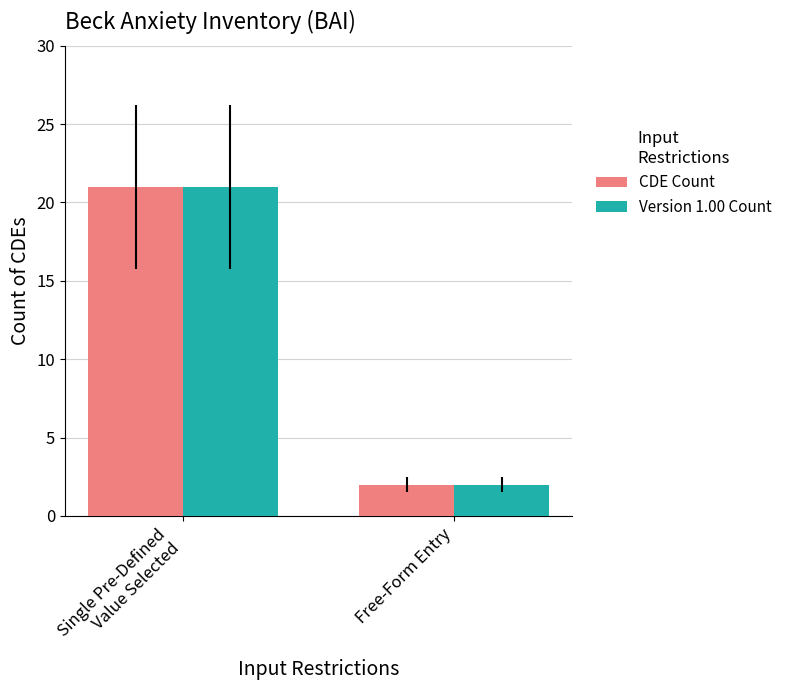

What is the difference between the maximum and minimum values in the Version 1.00 Count series?

19